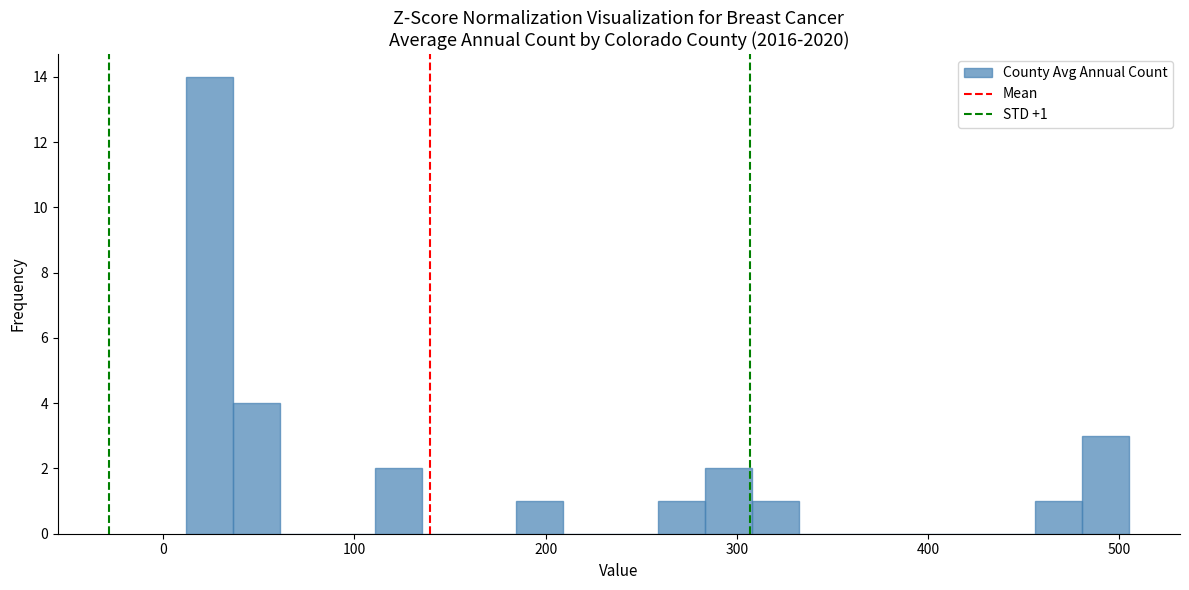

Around what value on the x-axis is the tallest bar? Give the approximate position of its centre, as read against the axis.

20